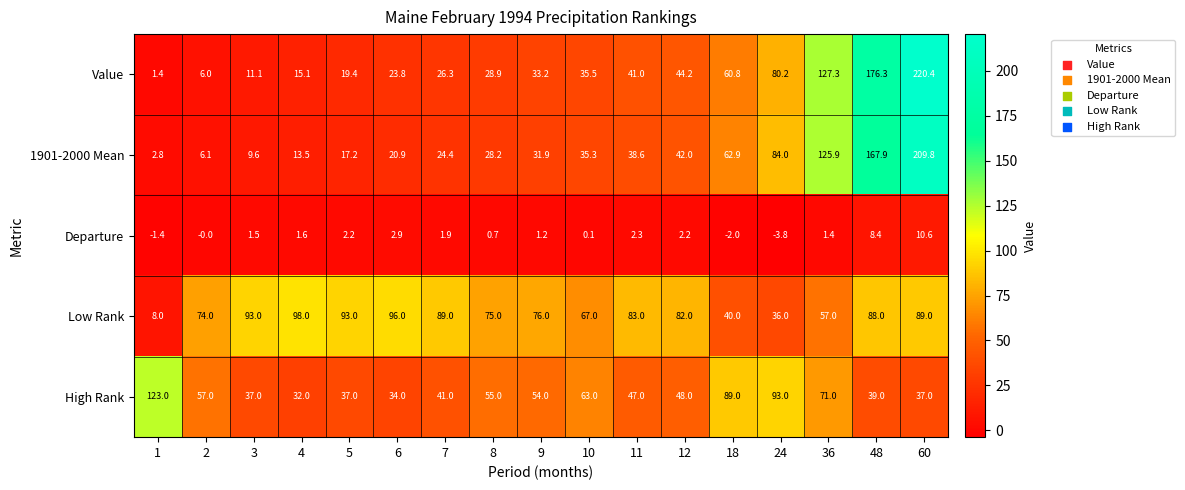

Which series has the widest spread of values?

Value